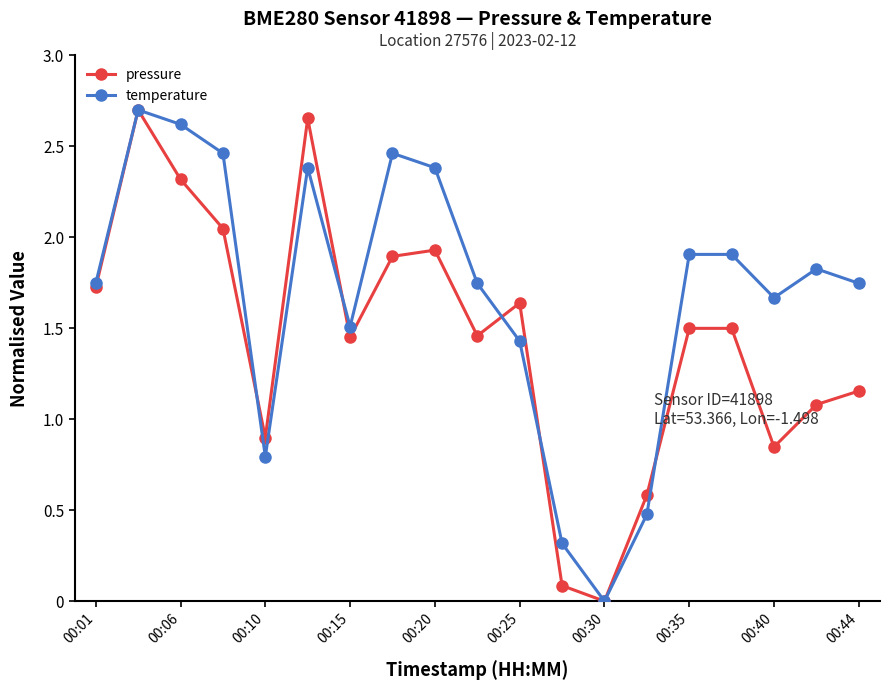

How many lines are shown in the chart?

2